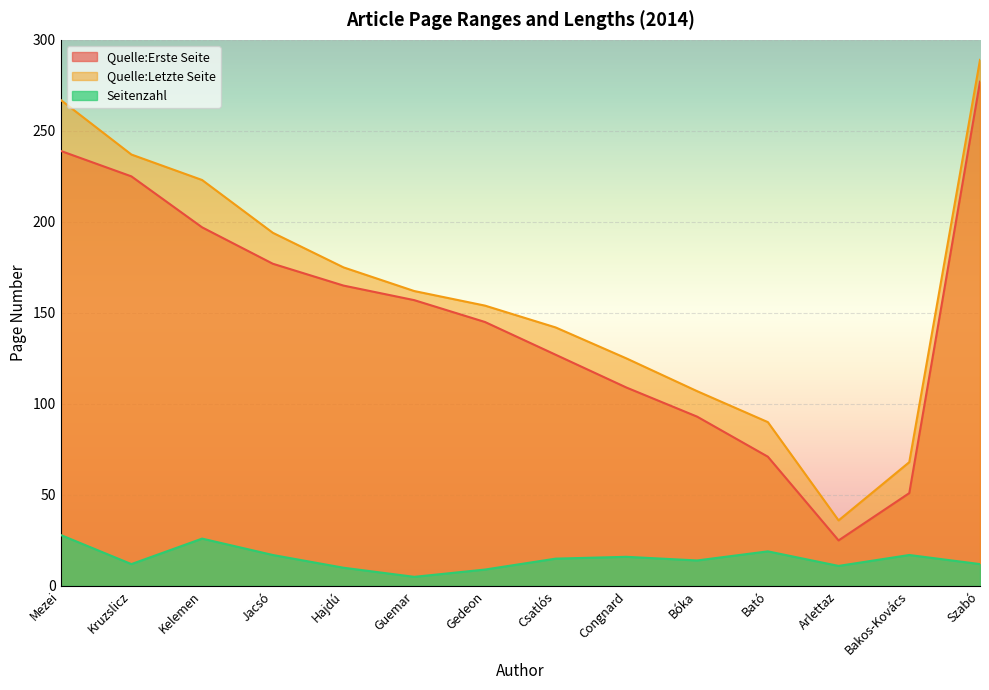

What are all the series names shown in the legend?

Quelle:Erste Seite, Quelle:Letzte Seite, Seitenzahl